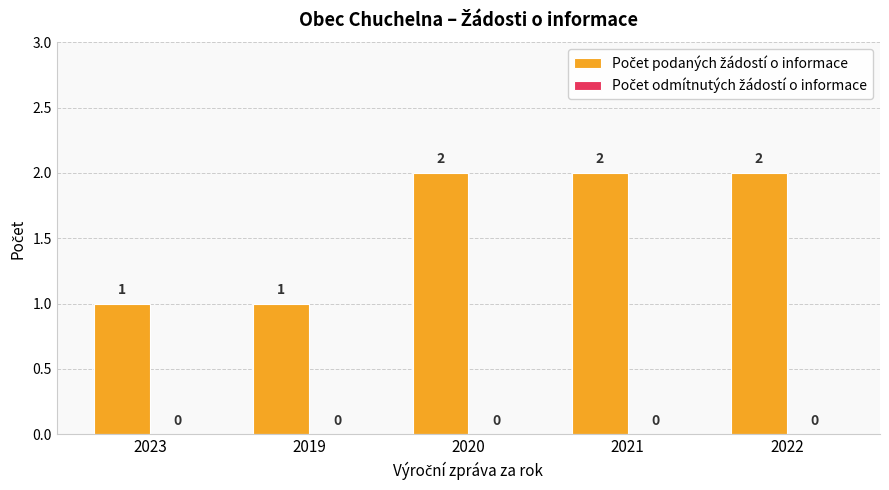

What is the sum of the values at 2023 and 2021?

3